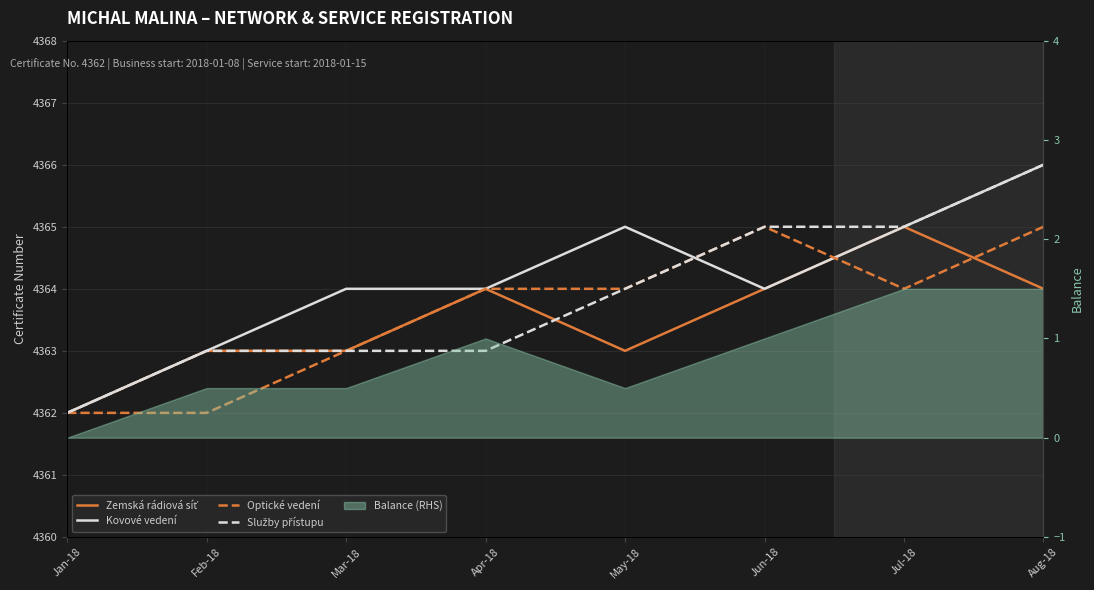

What is the minimum value for Kovové vedení?

4362